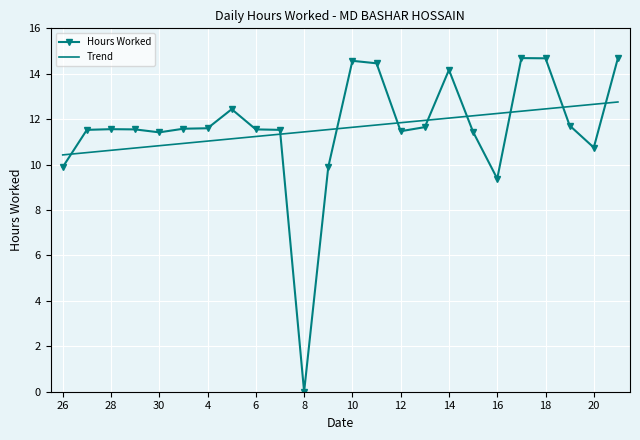

What is the sum of all Trend values?

278.2